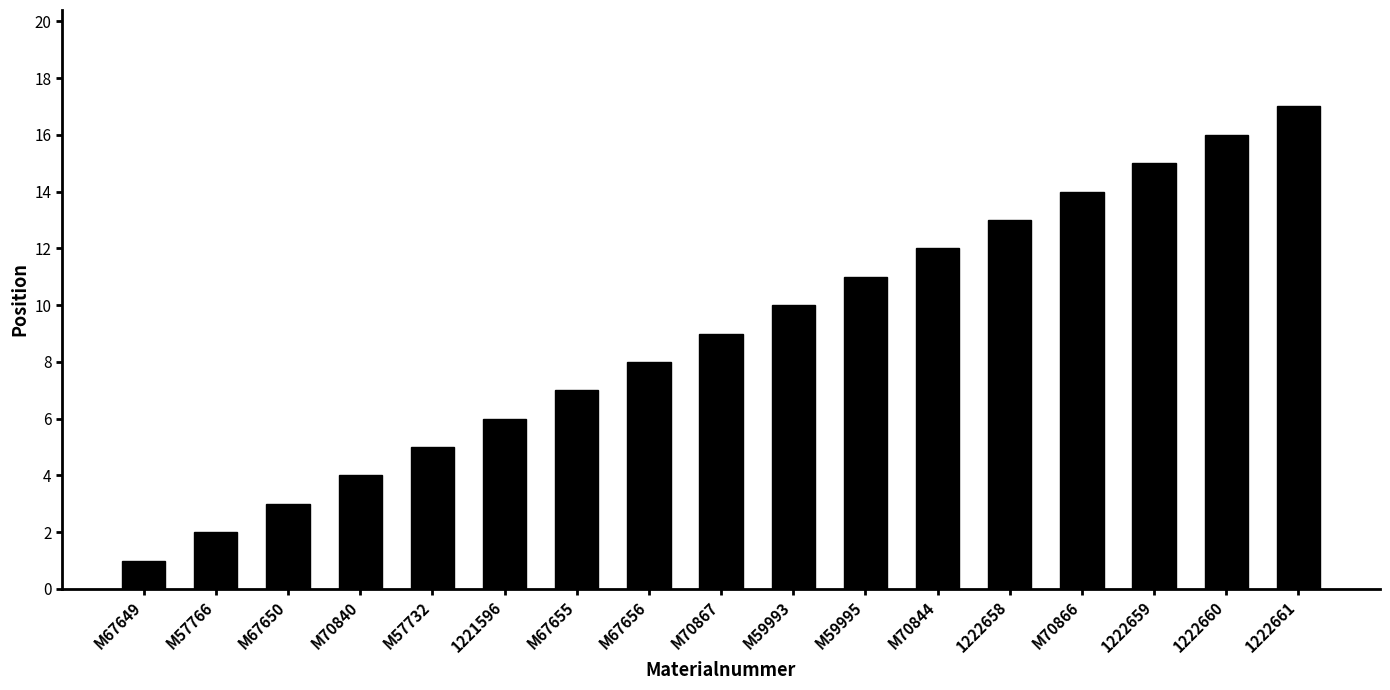

The value at M57732 is 8. True or false?

False